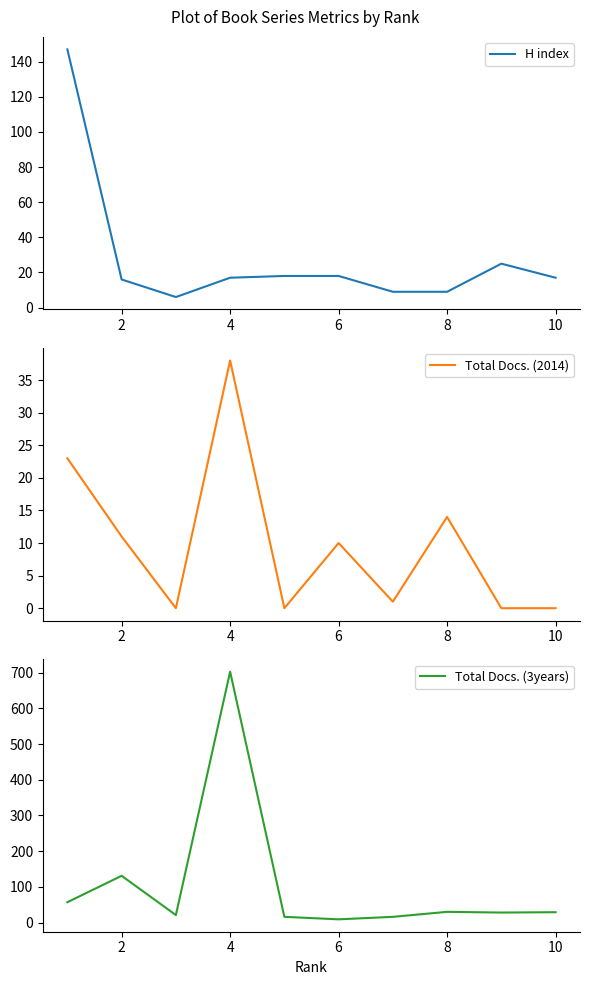

Which series has the largest total across all categories?

Total Docs. (3years)